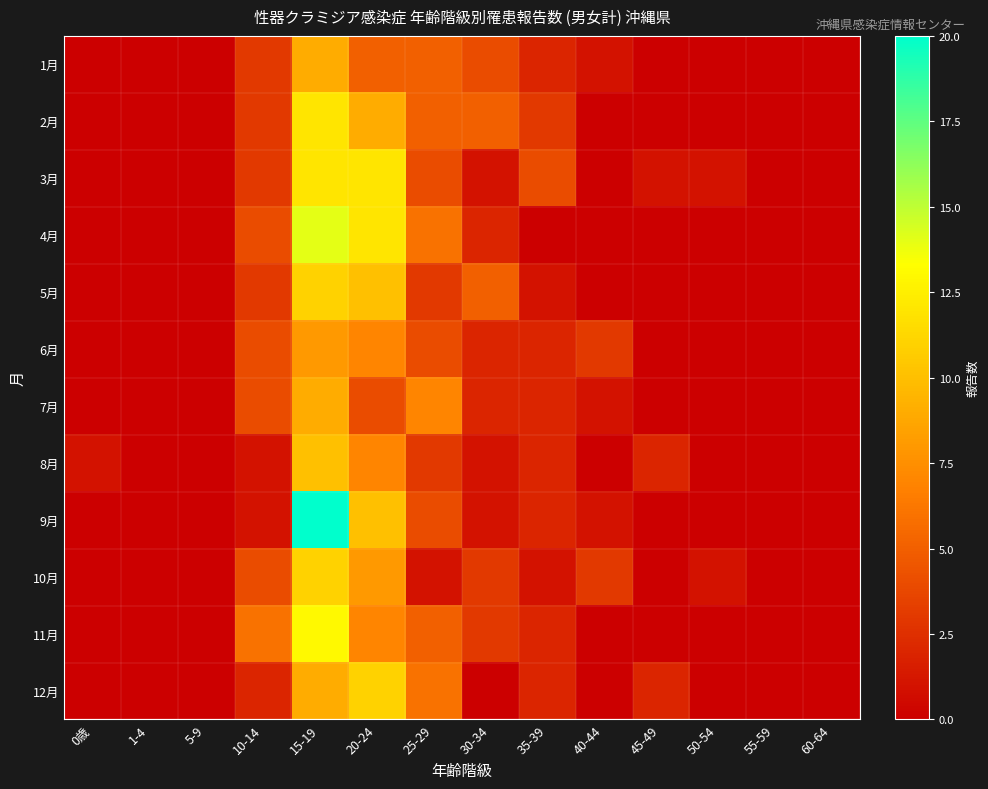

At how many categories does at least one series exceed 0?

10